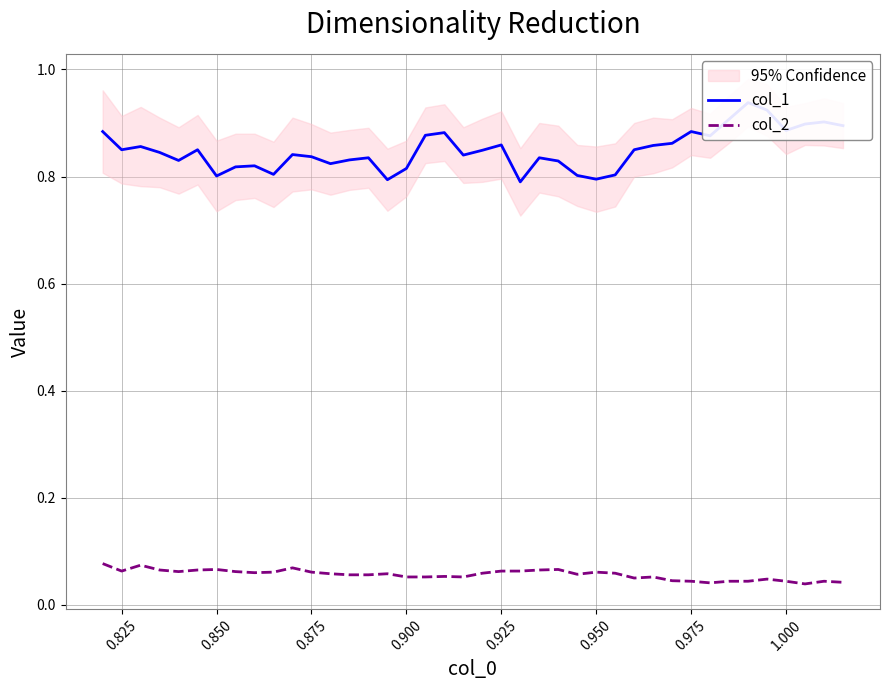

What is the difference between the highest and lowest values at 0.975?

0.8